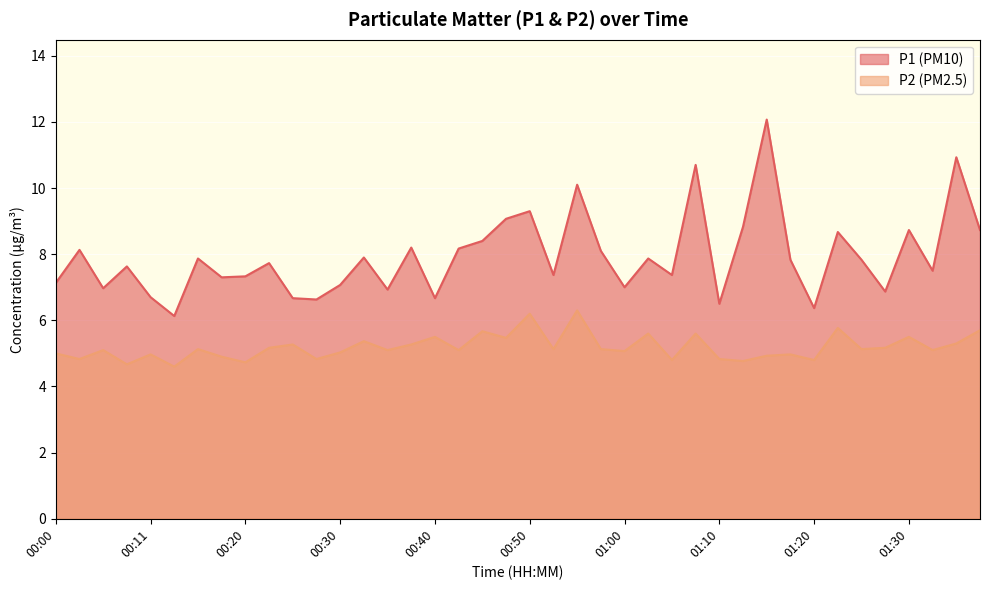

Reading right to left, list all the values displayed in this chart.

P1: 01:37=8.7	01:35=10.9	01:32=7.5	01:30=8.7	01:27=6.9	01:25=7.8	01:22=8.7	01:20=6.4	01:18=7.8	01:15=12.1	01:13=8.8	01:10=6.5	01:08=10.7	01:05=7.4	01:03=7.9	01:00=7.0	00:58=8.1	00:55=10.1	00:53=7.4	00:50=9.3	00:48=9.1	00:45=8.4	00:43=8.2	00:40=6.7	00:38=8.2	00:35=6.9	00:33=7.9	00:30=7.1	00:28=6.6	00:25=6.7	00:23=7.7	00:20=7.3	00:18=7.3	00:16=7.9	00:13=6.1	00:11=6.7	00:08=7.6	00:06=7.0	00:03=8.1	00:00=7.1
P2: 01:37=5.7	01:35=5.3	01:32=5.1	01:30=5.5	01:27=5.2	01:25=5.1	01:22=5.8	01:20=4.8	01:18=5.0	01:15=4.9	01:13=4.8	01:10=4.8	01:08=5.6	01:05=4.8	01:03=5.6	01:00=5.1	00:58=5.1	00:55=6.3	00:53=5.1	00:50=6.2	00:48=5.5	00:45=5.7	00:43=5.1	00:40=5.5	00:38=5.3	00:35=5.1	00:33=5.4	00:30=5.0	00:28=4.8	00:25=5.3	00:23=5.2	00:20=4.7	00:18=4.9	00:16=5.1	00:13=4.6	00:11=5.0	00:08=4.7	00:06=5.1	00:03=4.8	00:00=5.0